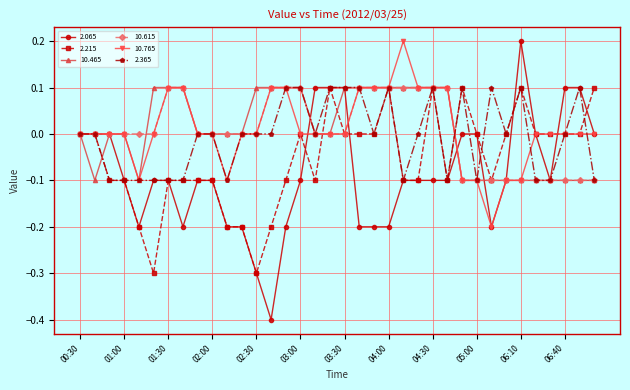

Which series has the largest range (max minus min)?

2.065